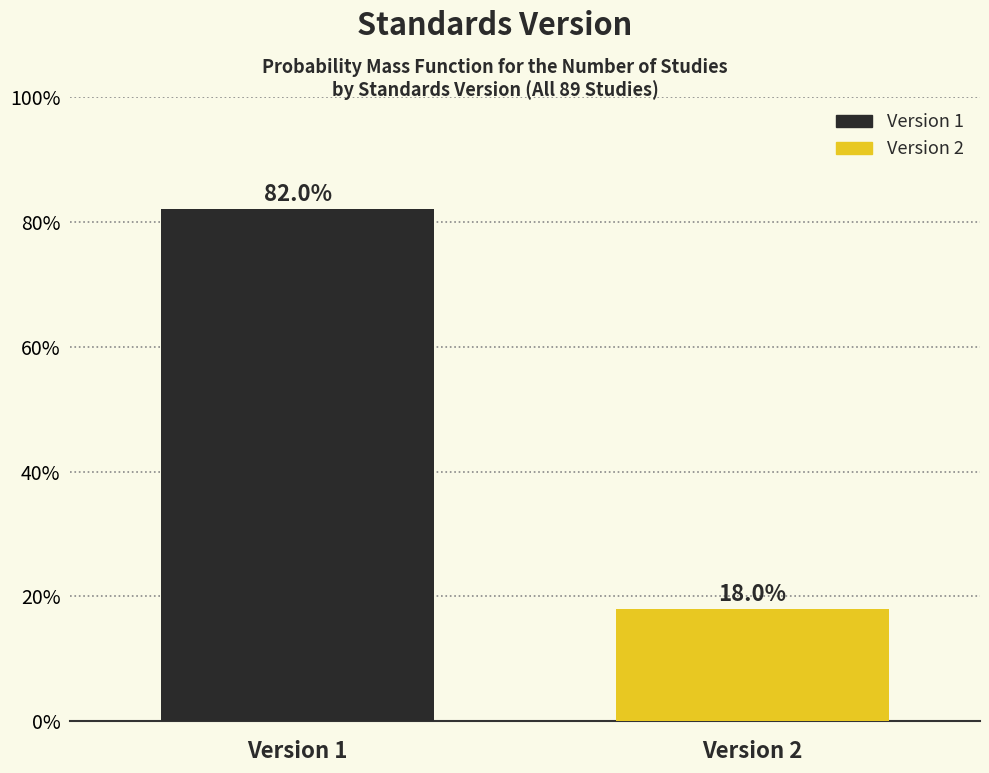

Reading left to right, transcribe all the data shown in this chart.

Version 1=82.0	Version 2=18.0